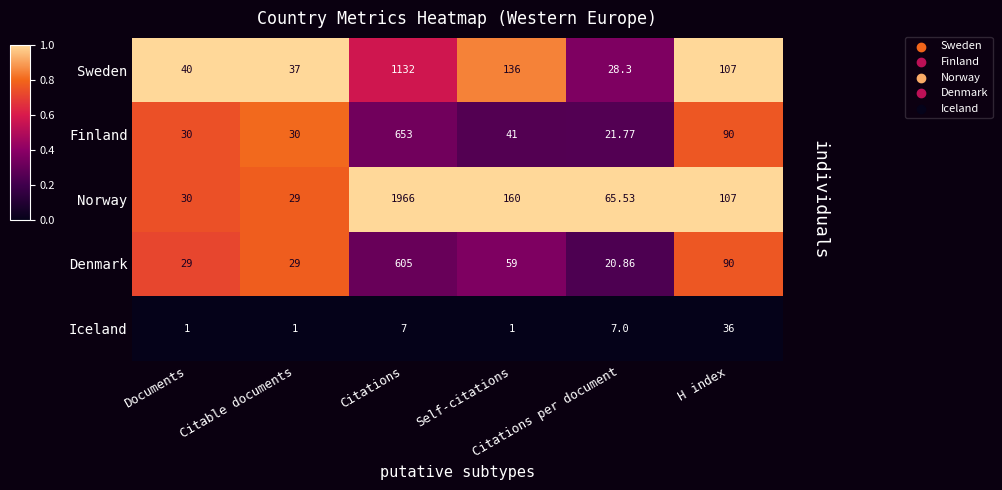

Which series has the widest spread of values?

Norway